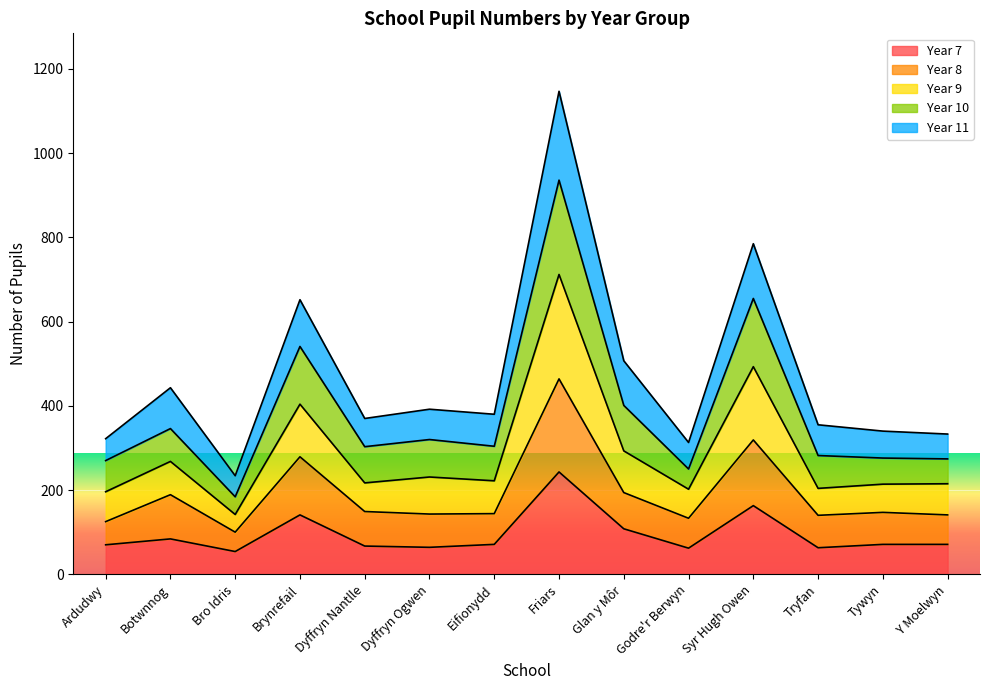

At which category does the chart reach its peak across all series?

Friars